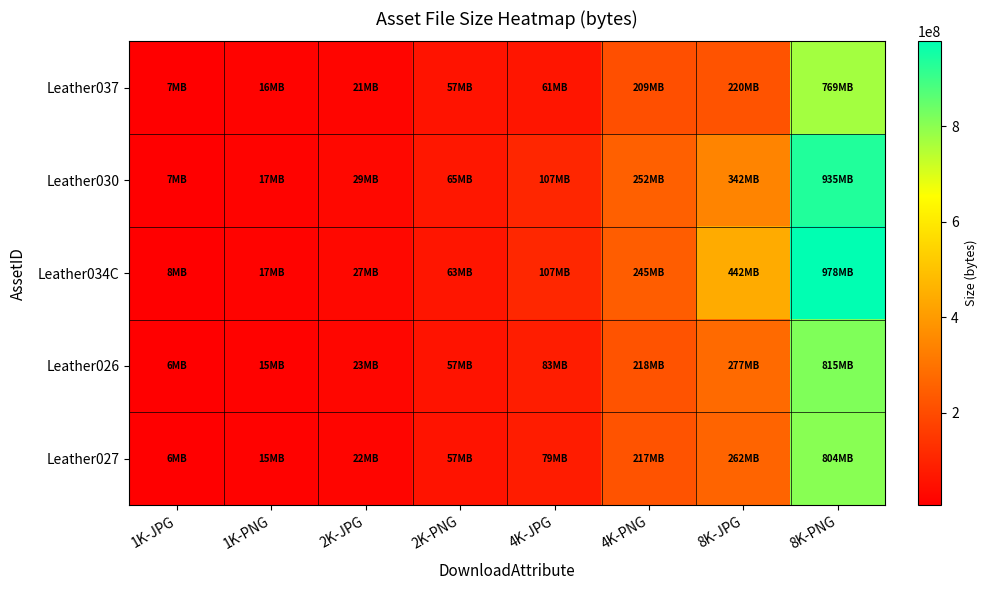

Which category has the lowest value across all series?

1K-JPG